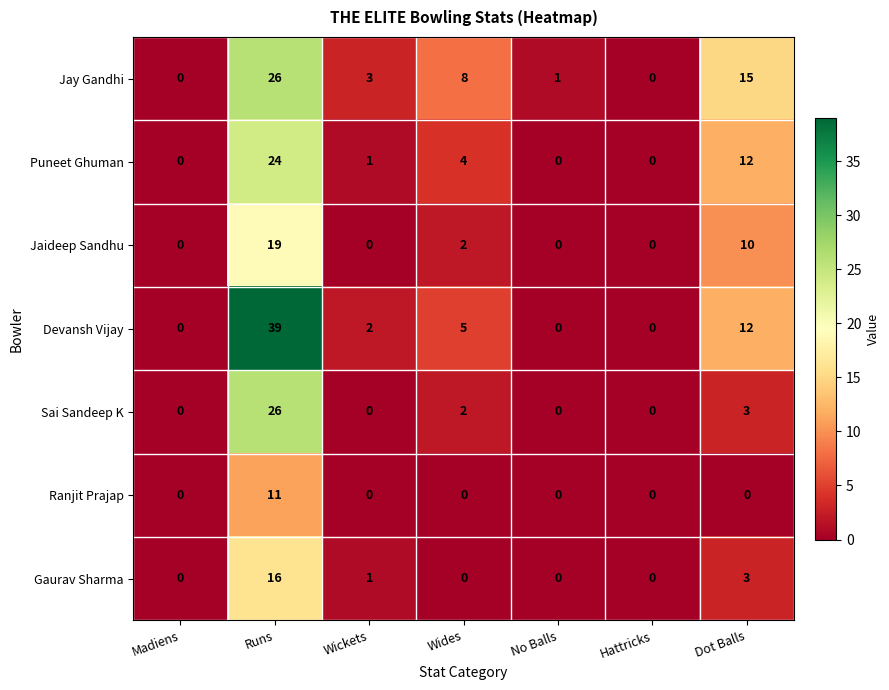

What is the difference between the second highest and second lowest values in the Devansh Vijay series?

12